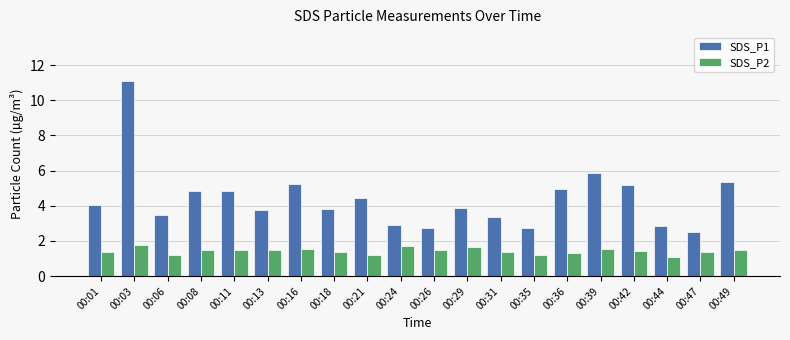

List the series in order of their overall mean, highest first.

SDS_P1, SDS_P2